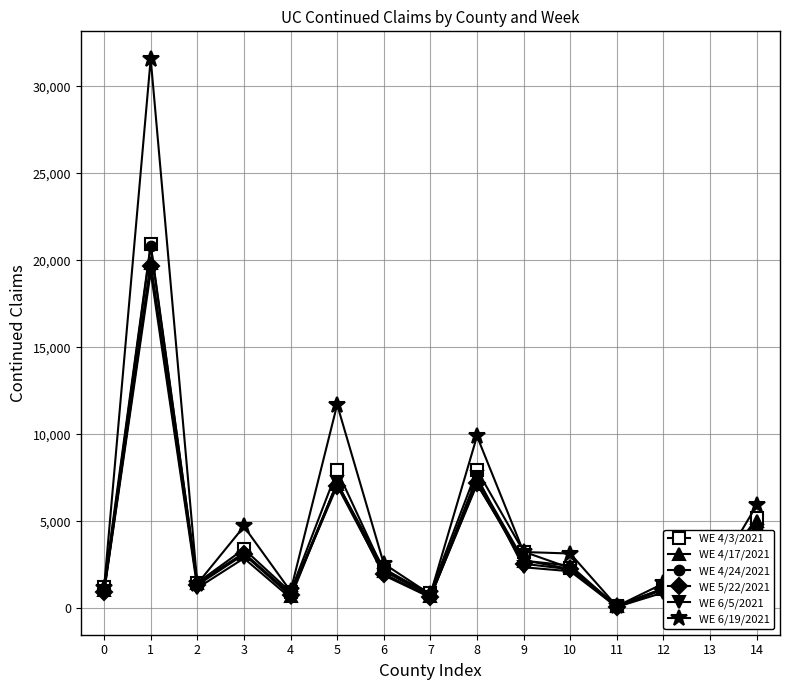

Which series has the largest range (max minus min)?

WE 6/19/2021